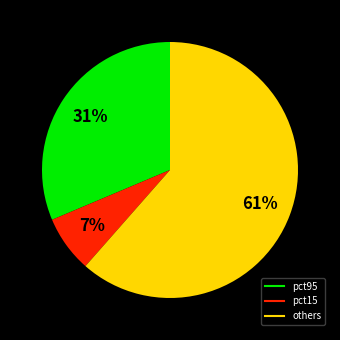

Is there a majority slice in this chart?

Yes